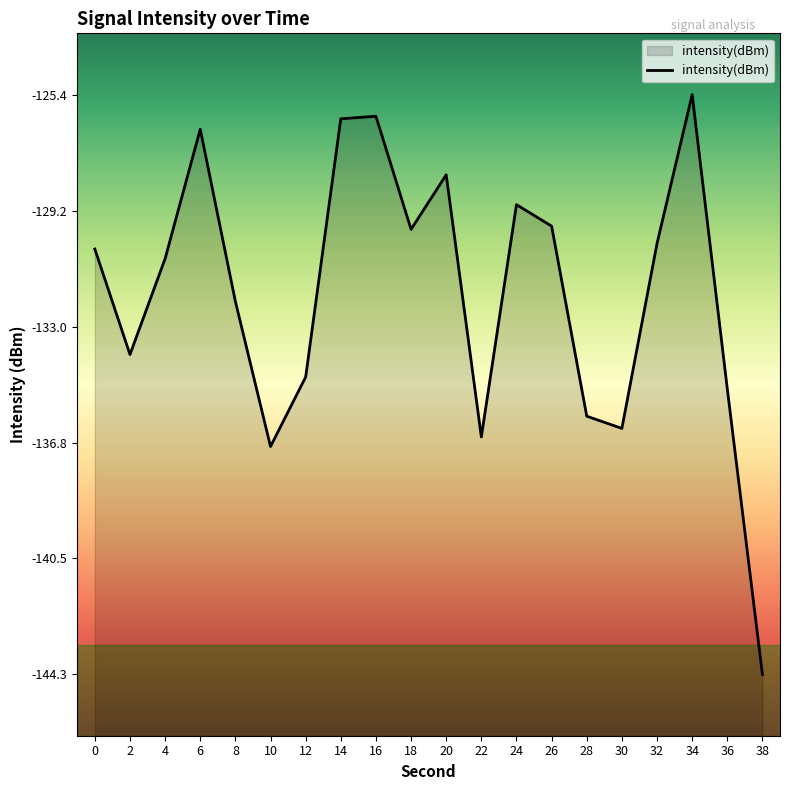

Which has a higher value, 16 or 0?

16